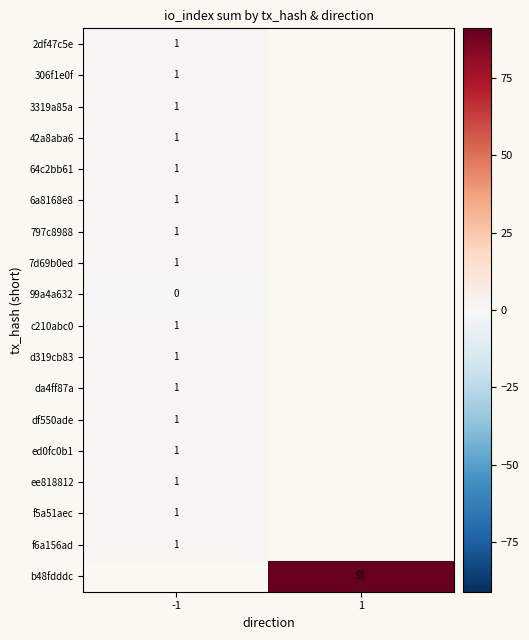

True or false: b48fdddc has a value of 64 at 1.

False